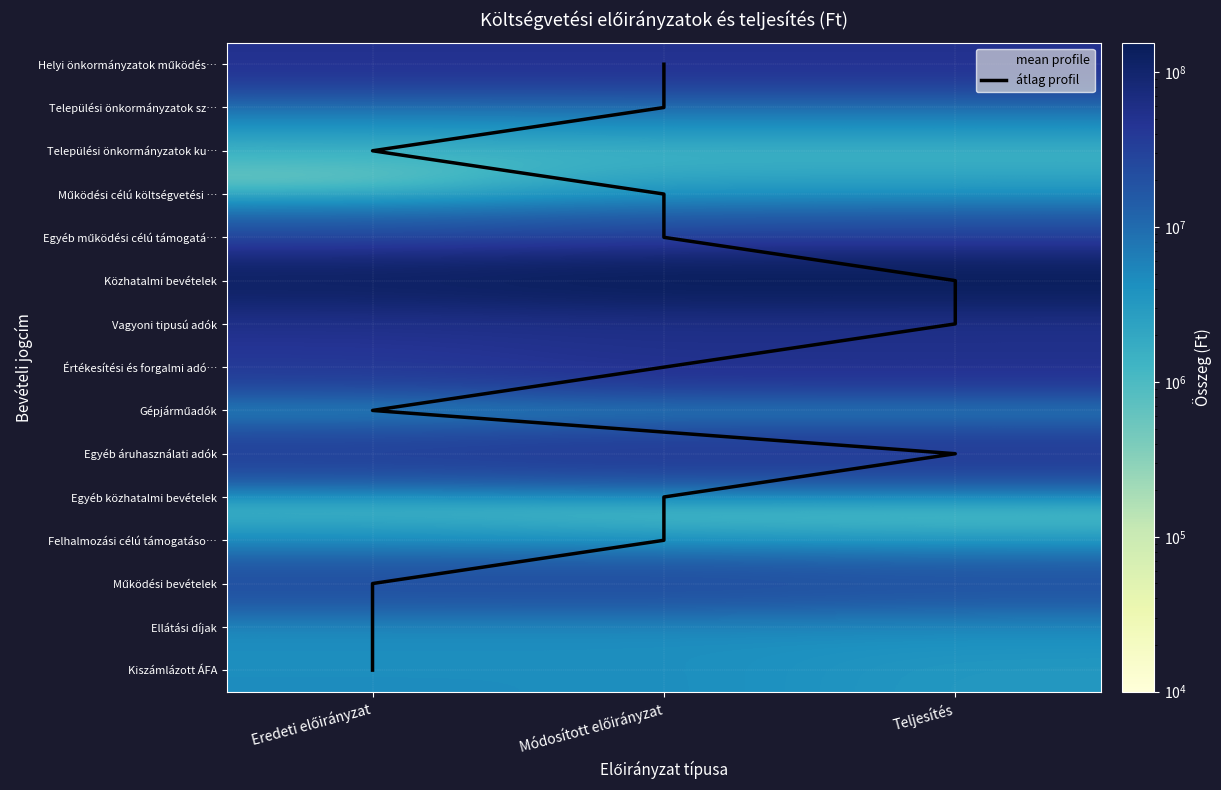

At how many categories does at least one series exceed 129869933?

2